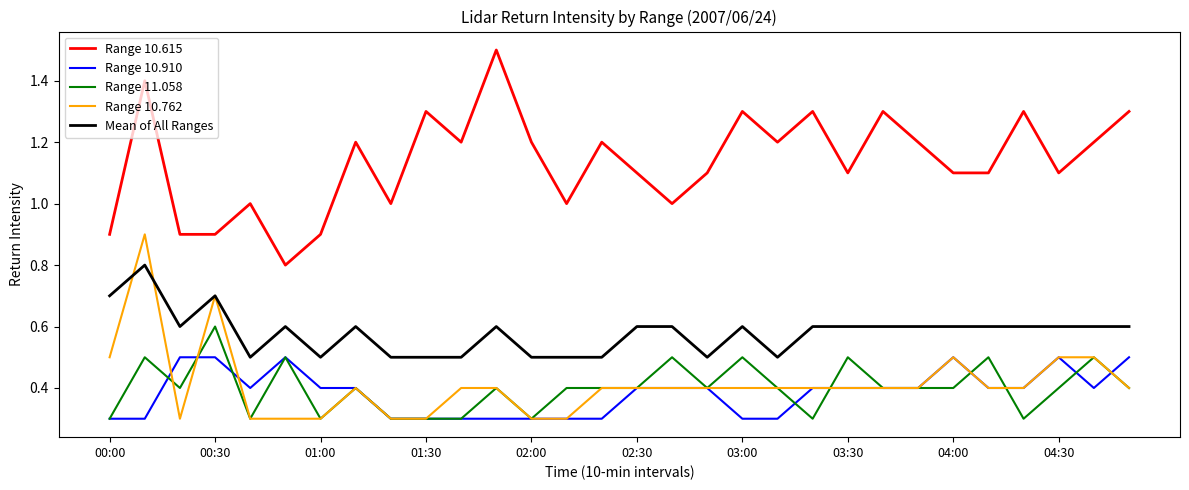

Rank the series by their maximum value, from highest to lowest.

Range 10.615, Range 10.762, Mean of All Ranges, Range 11.058, Range 10.910